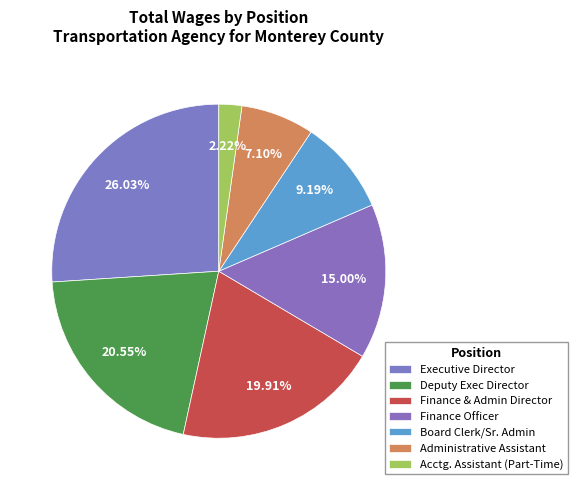

Between Finance & Admin Director and Executive Director, which is larger?

Executive Director